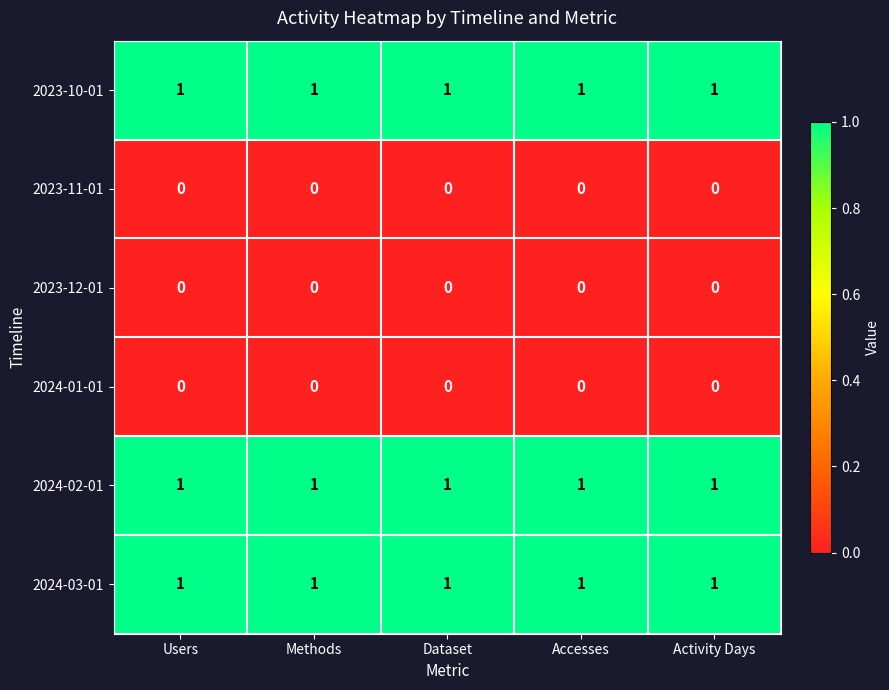

Is it true that 2024-03-01 equals 1 at Dataset?

True